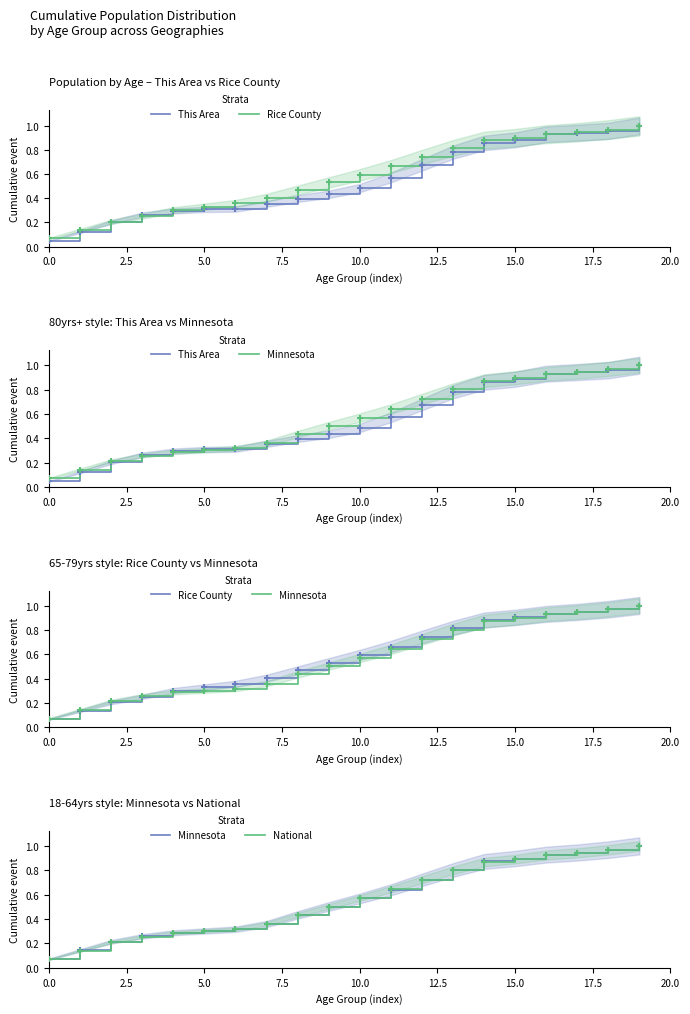

Which series reaches the maximum Y coordinate?

This Area